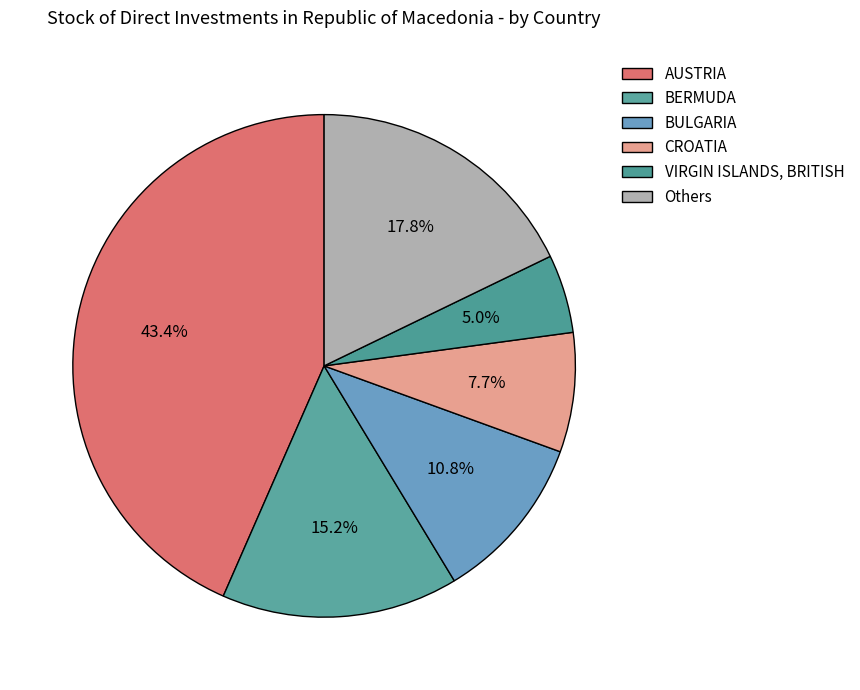

The AUSTRIA slice represents 36% of the pie. True or false?

False